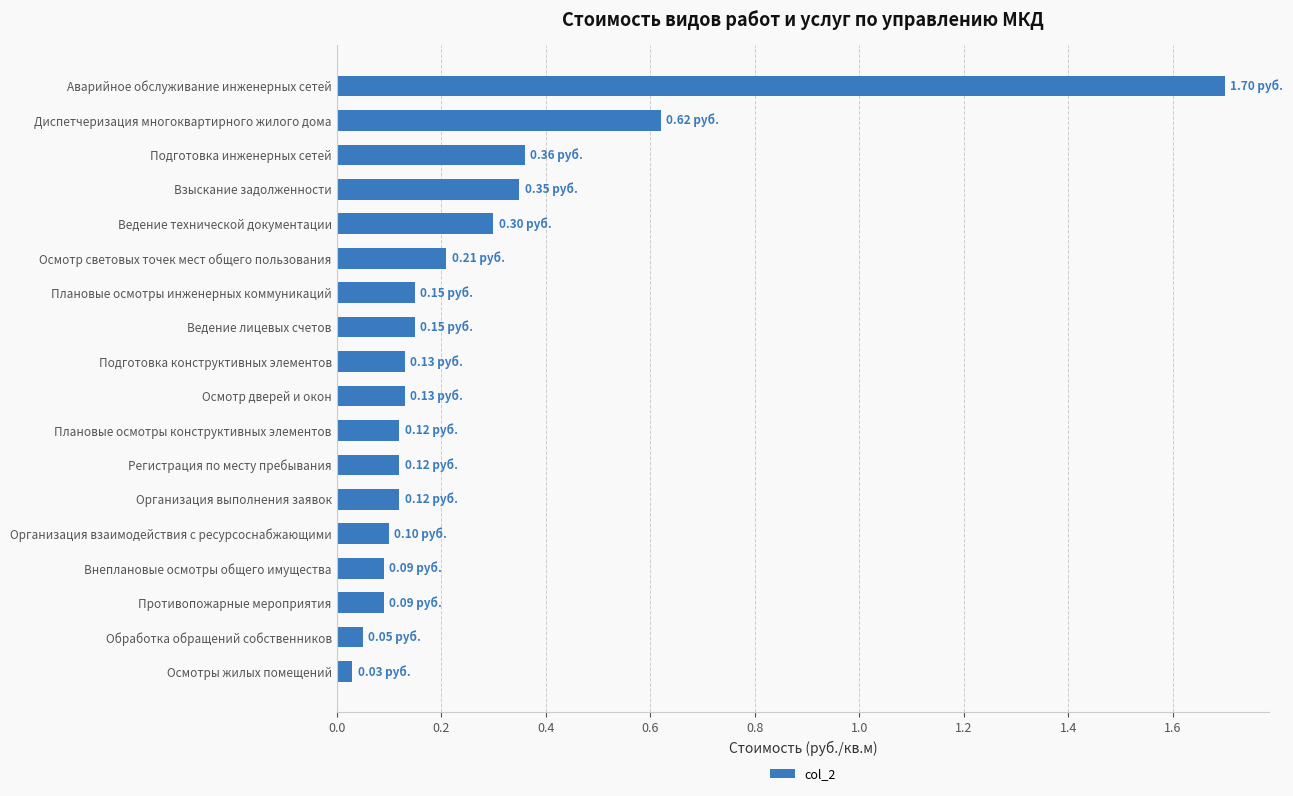

Between Плановые осмотры конструктивных элементов and Взыскание задолженности, which is larger?

Взыскание задолженности